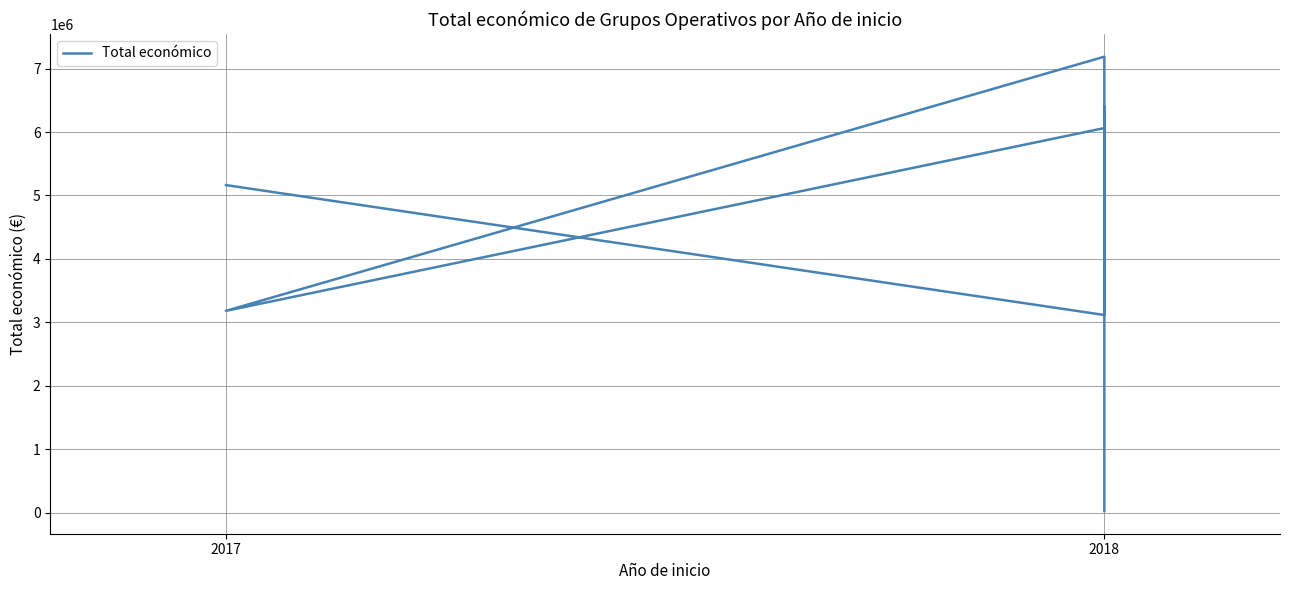

How many points are higher than both their immediate neighbors (excluding endpoints)?

2